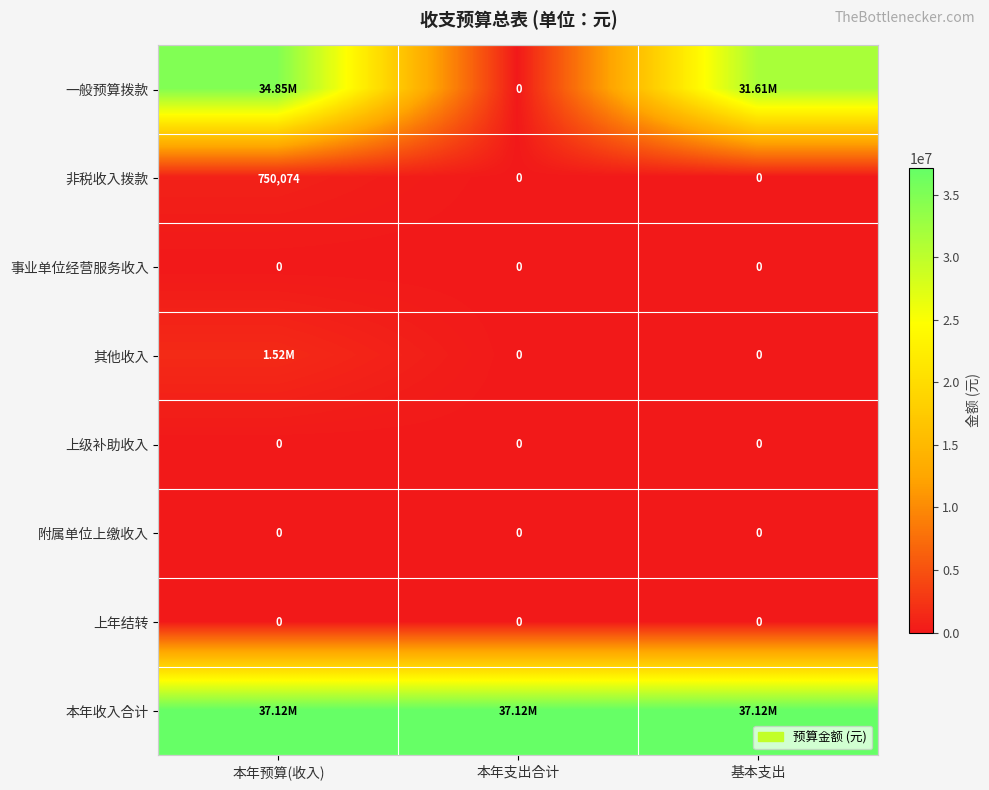

What is the average value of the 非税收入拨款 series?

250025